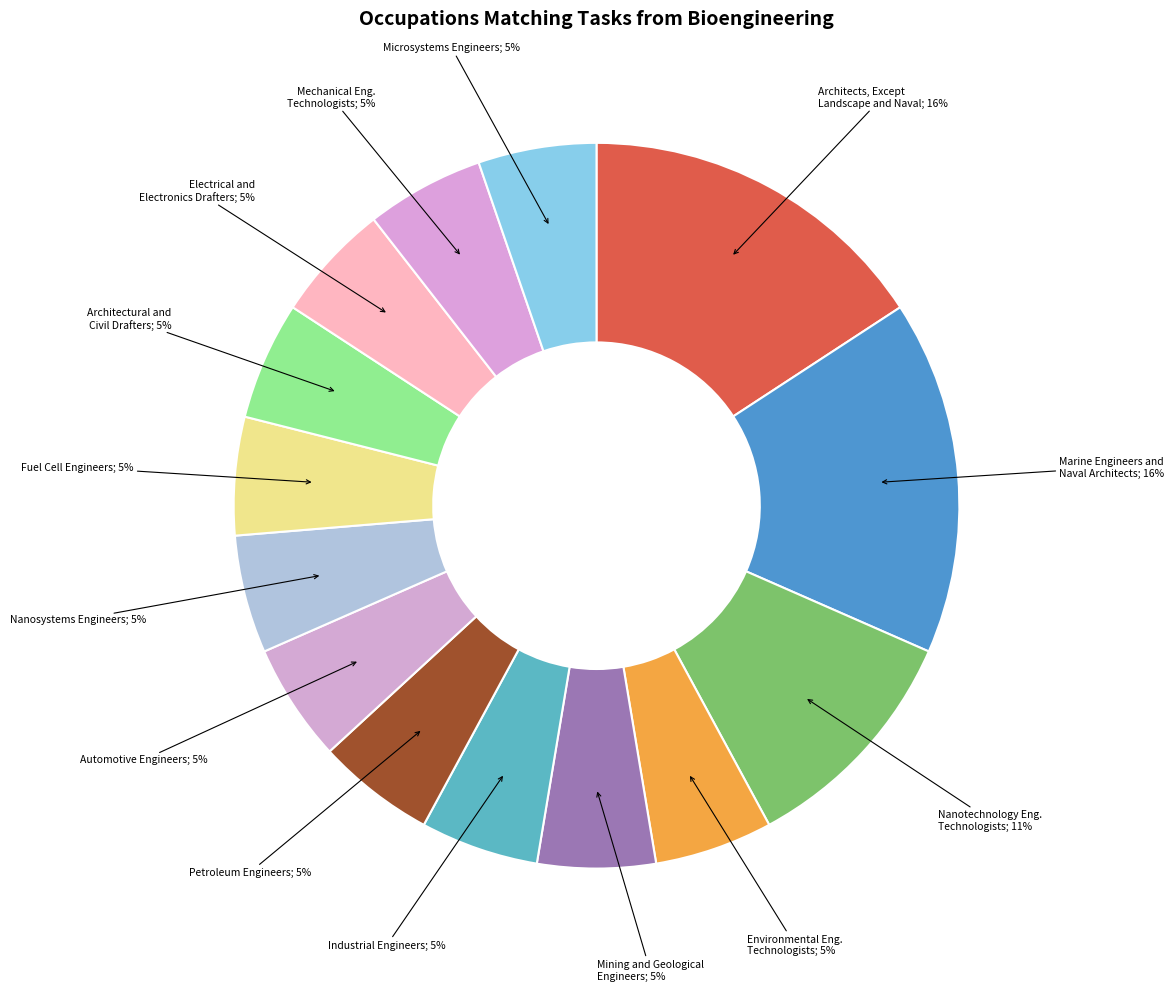

How many slices are in this pie chart?

14